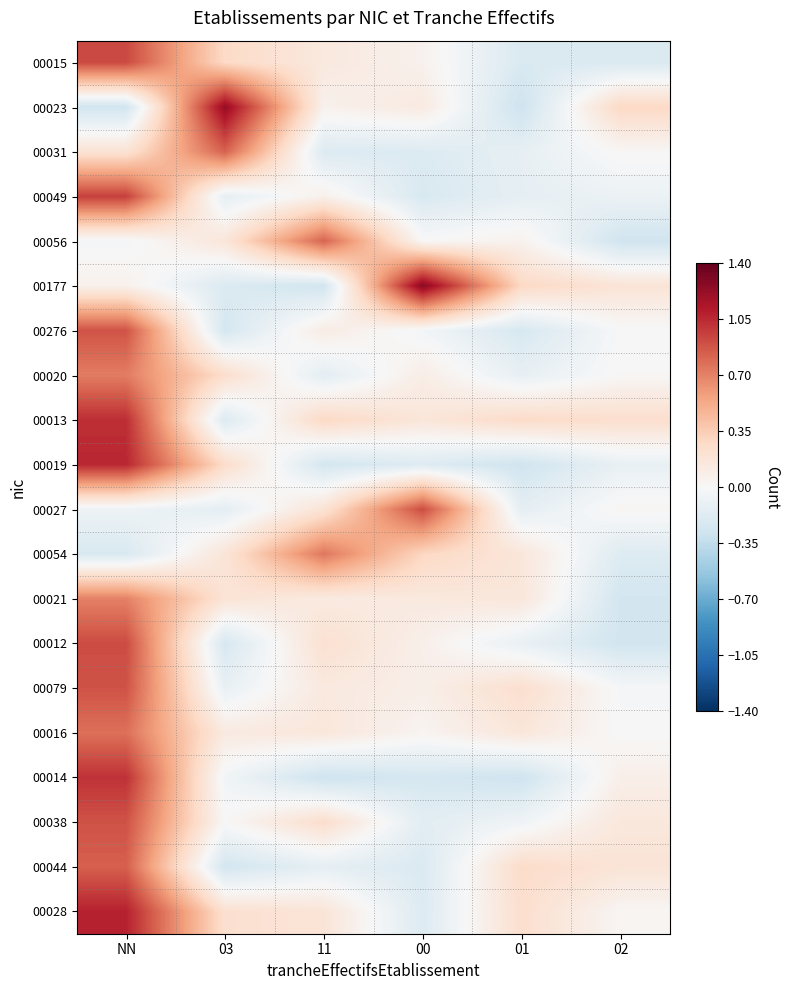

Rank the series at 02 from highest to lowest value.

00023, 00013, 00177, 00044, 00038, 00014, 00027, 00028, 00031, 00020, 00276, 00016, 00079, 00049, 00019, 00054, 00015, 00021, 00012, 00056